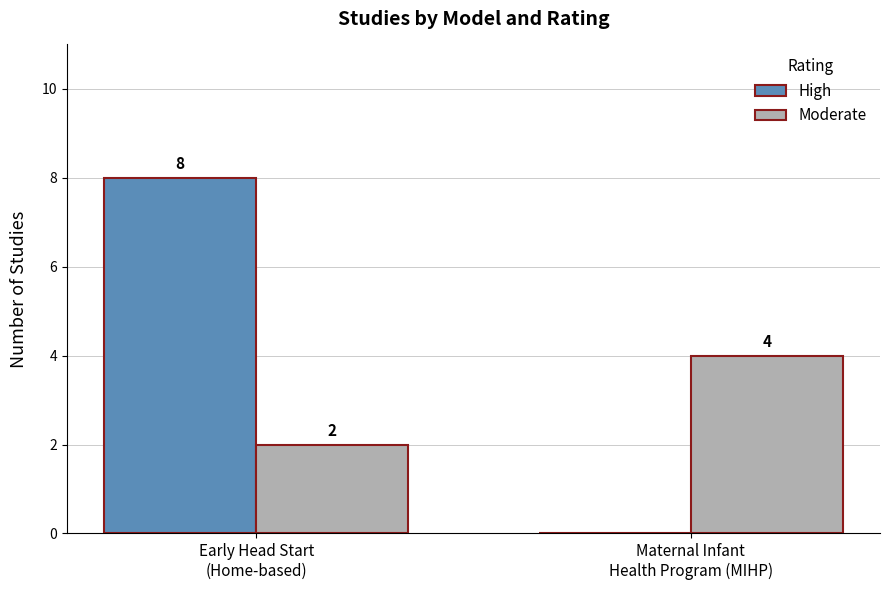

What is the maximum value shown in the chart?

8